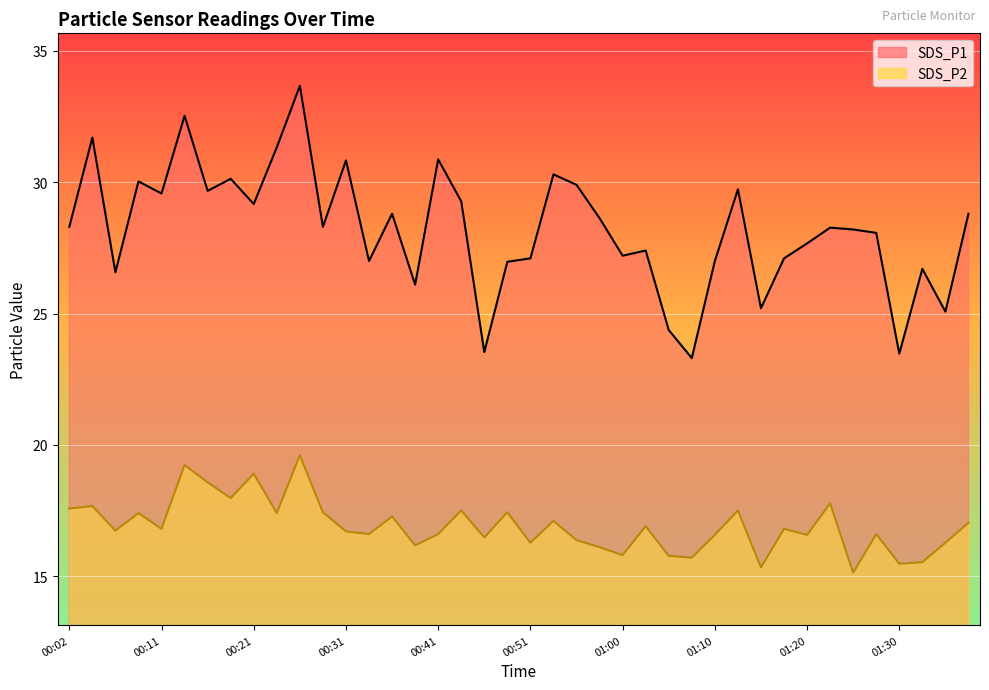

True or false: SDS_P1 and SDS_P2 cross at least once.

False